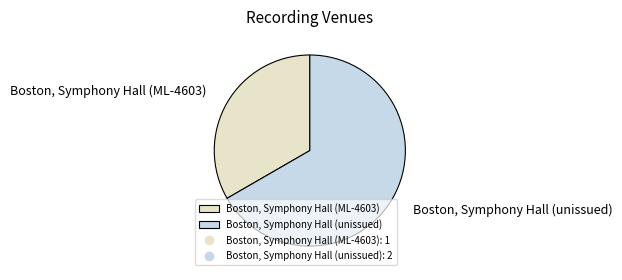

Rank the categories by value from highest to lowest.

Boston, Symphony Hall (unissued), Boston, Symphony Hall (ML-4603)